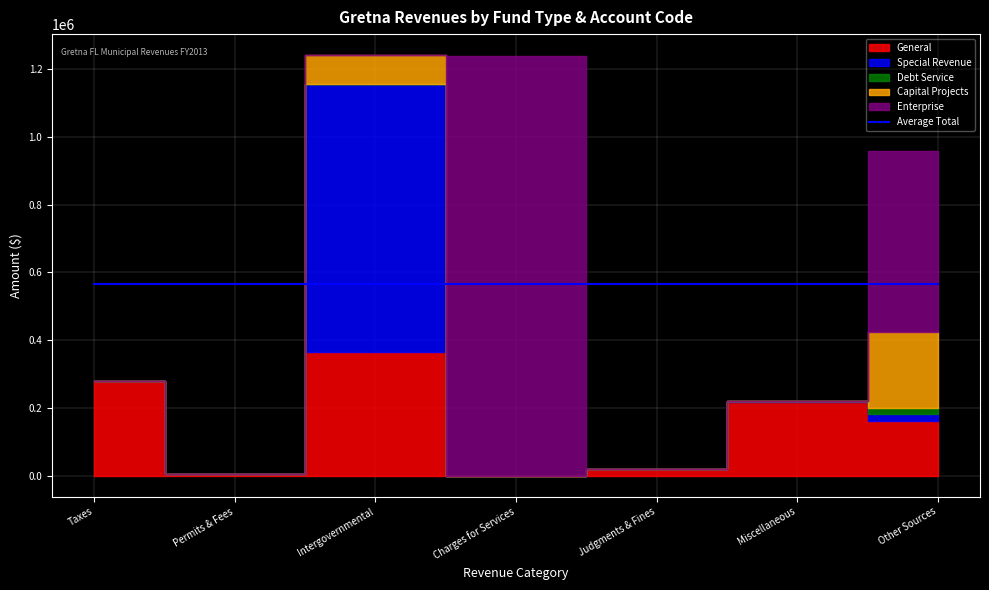

Which category has the lowest value across all series?

Charges for Services